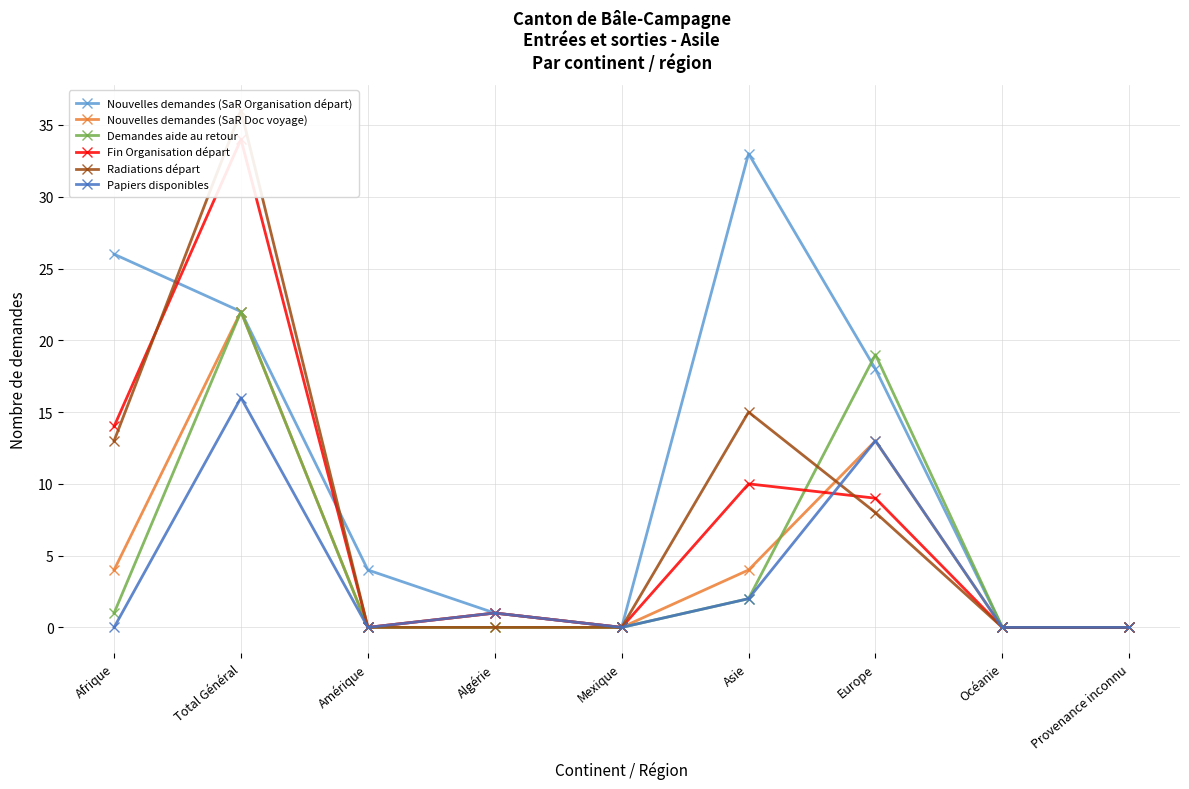

Count the number of categories in the chart.

9